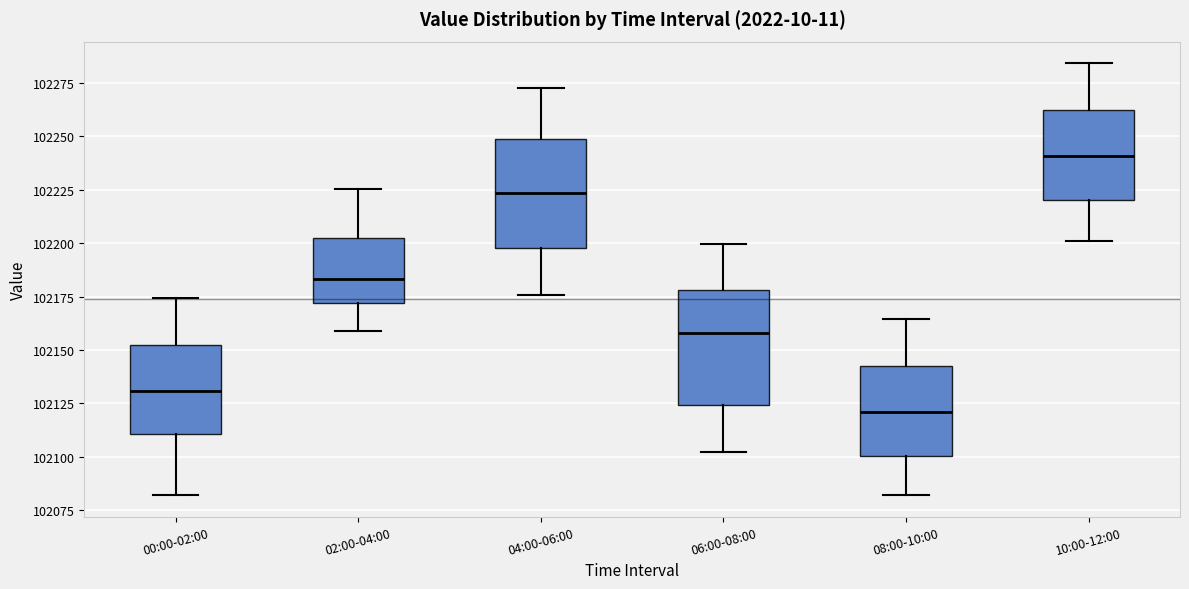

Reading left to right, read every box against the y-axis: the position of its median line, the range the box covers, and the ends of its whiskers. The values are not printed on the chart, so give them approximately, as read against the axis.

00:00-02:00: median 102130, box 102110 to 102150, whiskers 102080 to 102175
02:00-04:00: median 102185, box 102170 to 102205, whiskers 102160 to 102225
04:00-06:00: median 102225, box 102200 to 102250, whiskers 102175 to 102275
06:00-08:00: median 102160, box 102125 to 102180, whiskers 102100 to 102200
08:00-10:00: median 102120, box 102100 to 102140, whiskers 102080 to 102165
10:00-12:00: median 102240, box 102220 to 102260, whiskers 102200 to 102285